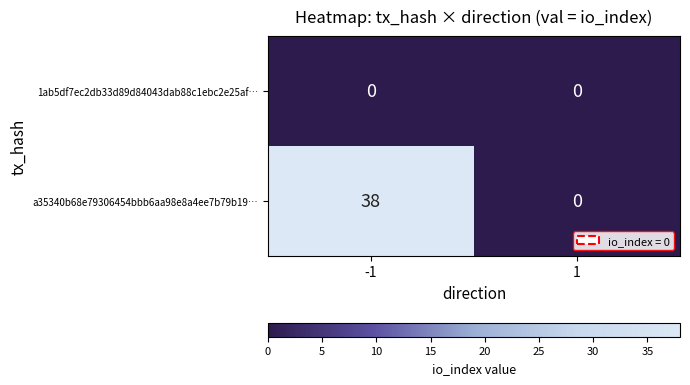

What is the approximate value of a35340b68e79306454bbb6aa98e8a4ee7b79b19… at -1, to the nearest 10?

40